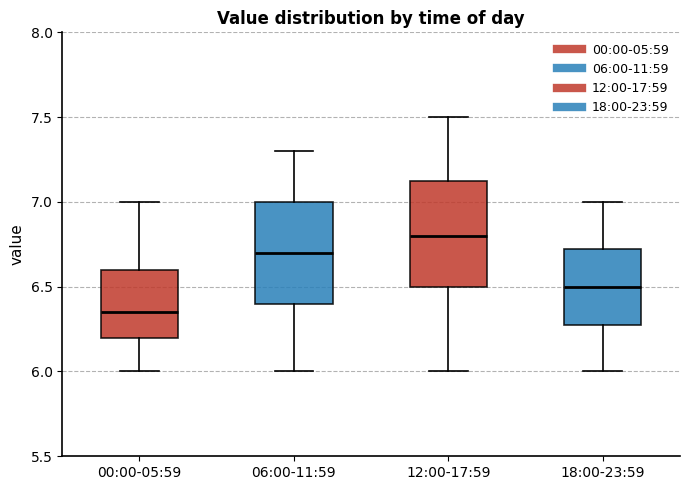

Reading left to right, transcribe this box plot: for each box, give where its median line is, the range the box spans, and where its two whiskers end, as read against the y-axis. The values are not printed on the chart, so give them approximately, as read against the axis.

00:00-05:59: median 6.35, box 6.20 to 6.60, whiskers 6.00 to 7.00
06:00-11:59: median 6.70, box 6.40 to 7.00, whiskers 6.00 to 7.30
12:00-17:59: median 6.80, box 6.50 to 7.15, whiskers 6.00 to 7.50
18:00-23:59: median 6.50, box 6.30 to 6.75, whiskers 6.00 to 7.00